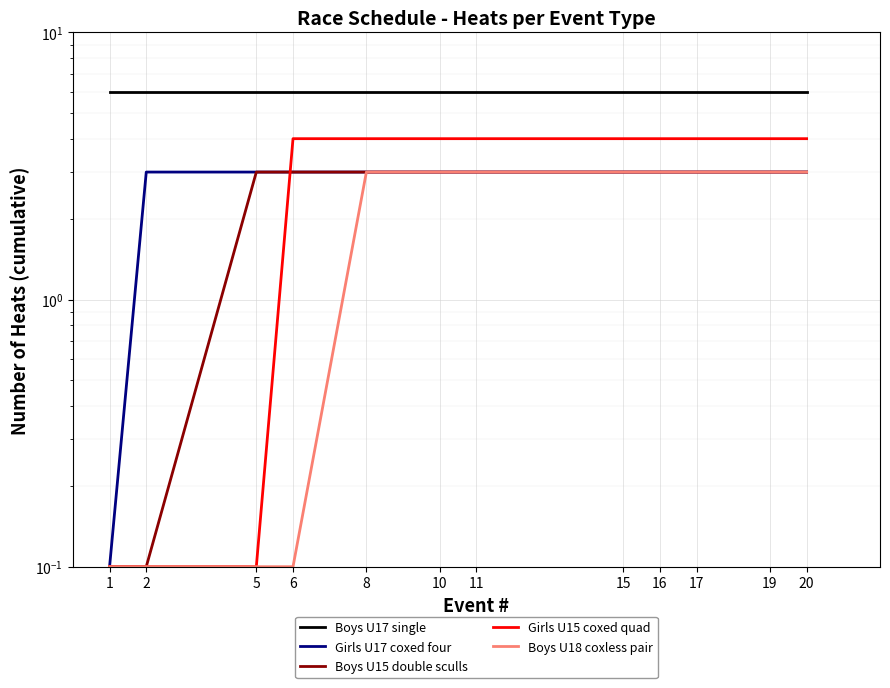

What is the greatest value displayed?

6.0